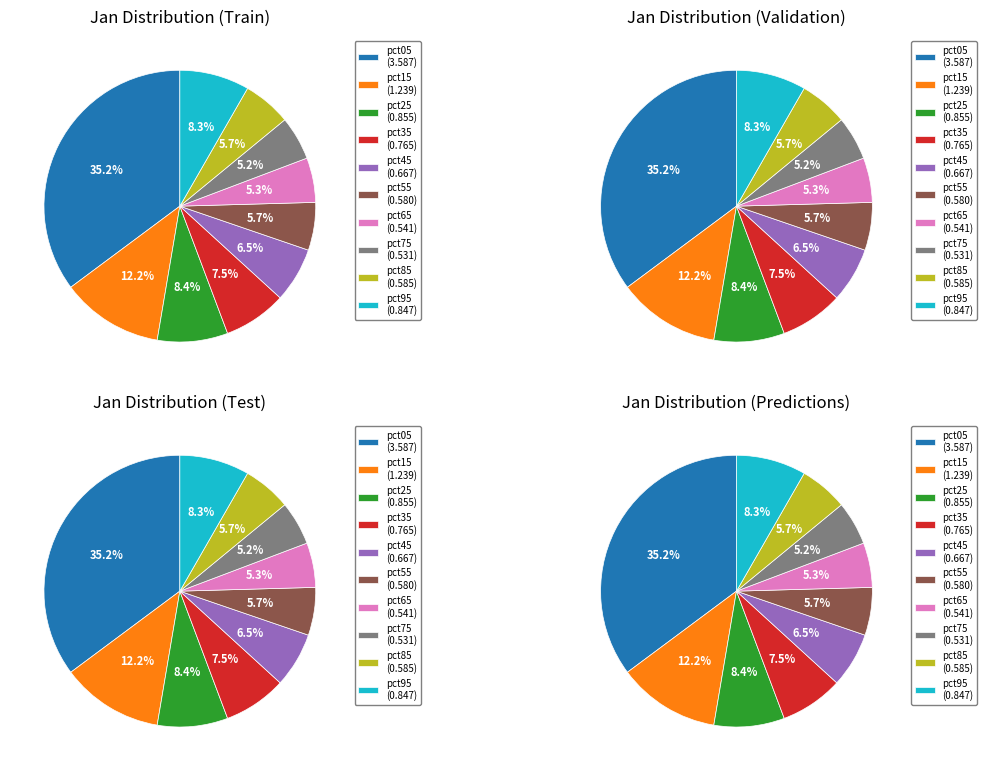

Does pct85 account for over 50% of the chart?

No